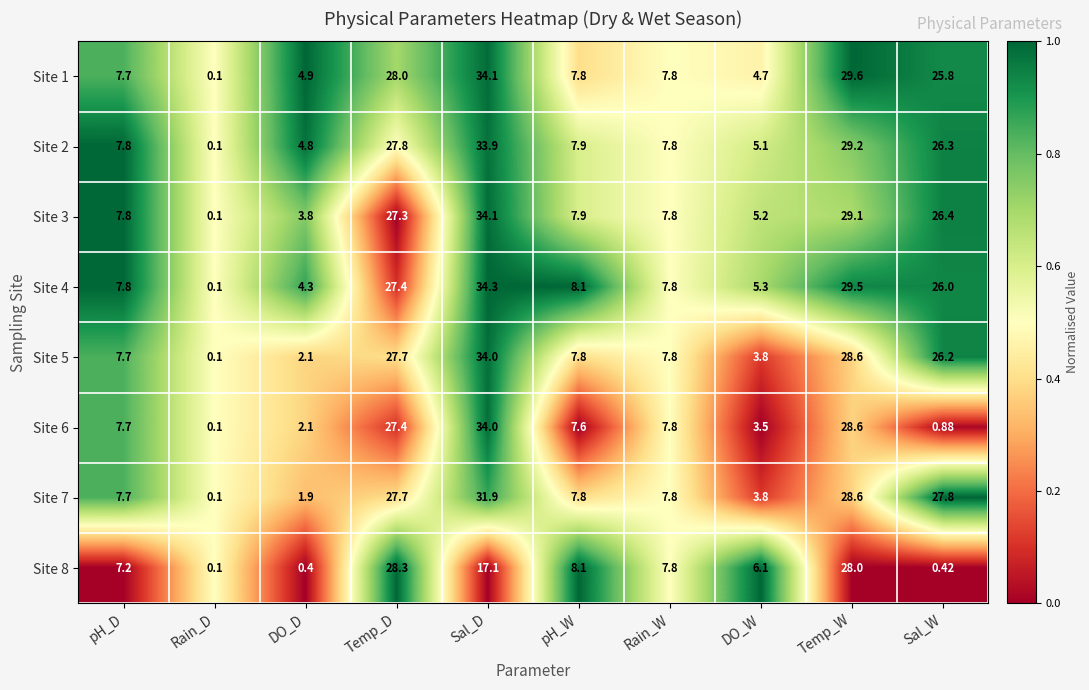

Where is Site 6 nearest to the value 17?

Rain_W